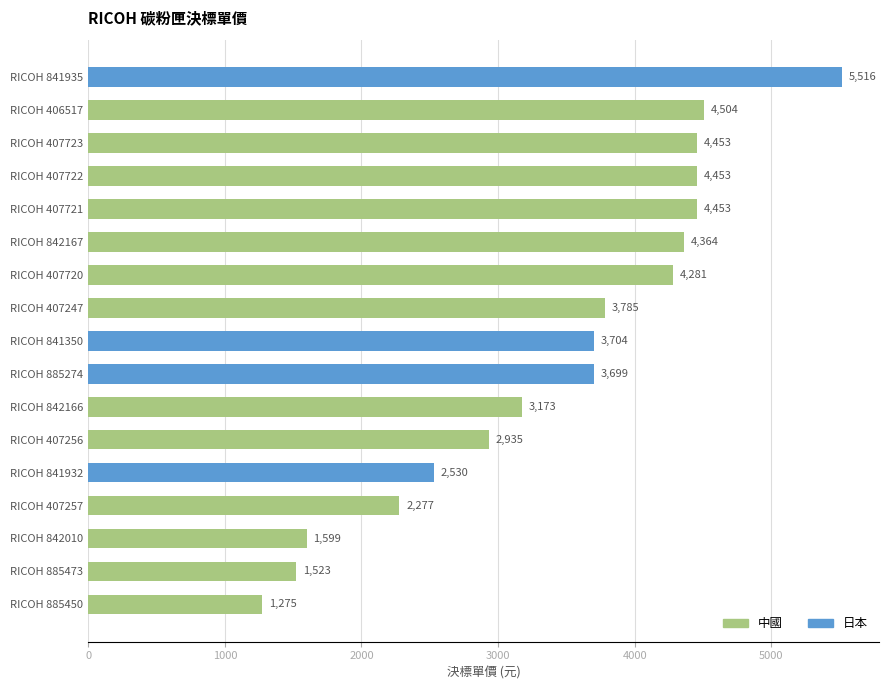

What is the sum of all values?

58524